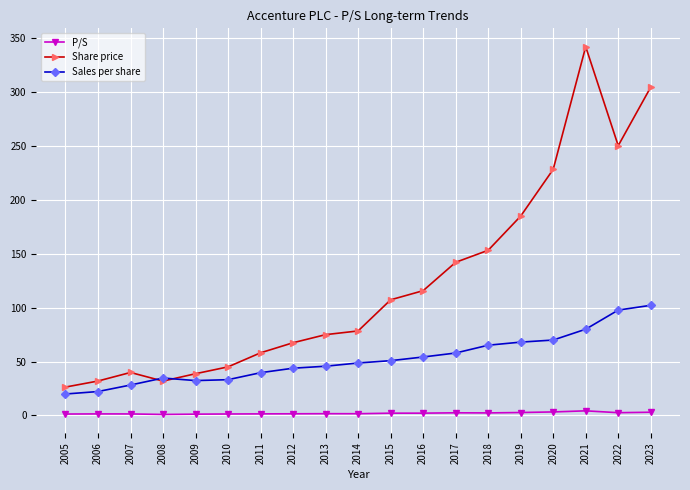

What is the difference between the second highest and minimum values in the P/S series?

2.3